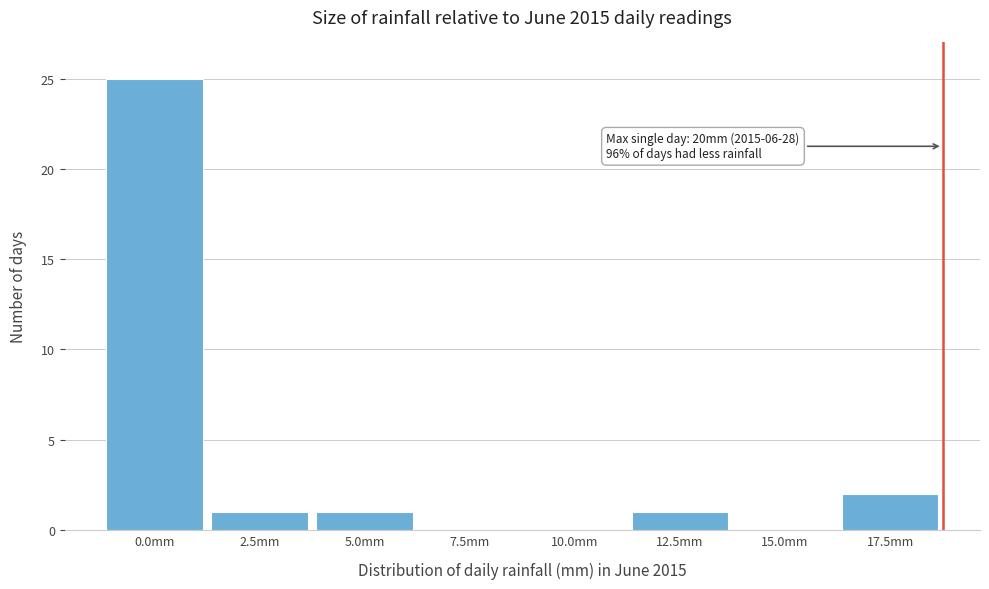

Reading left to right, list all the values displayed in this chart.

0.0mm=25	2.5mm=1	5.0mm=1	7.5mm=0	10.0mm=0	12.5mm=1	15.0mm=0	17.5mm=2